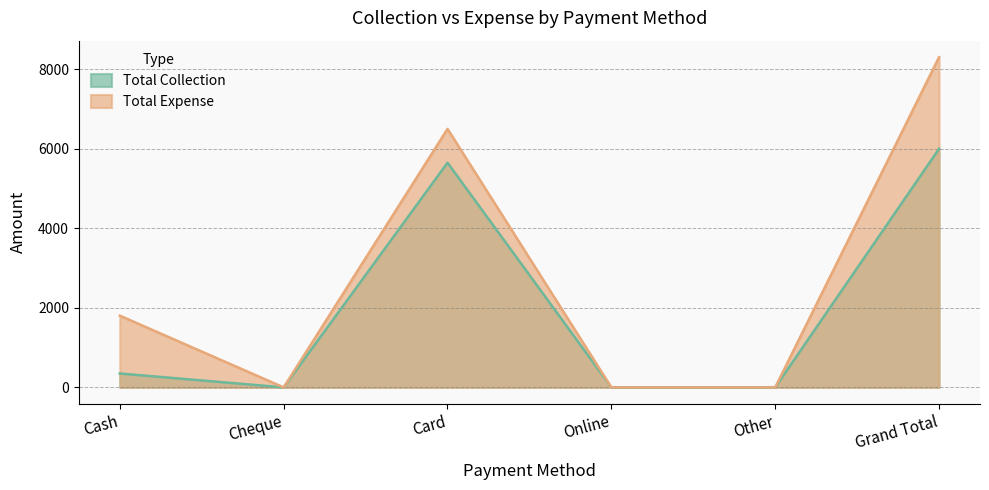

How many values in the Total Expense series are below 1804?

3